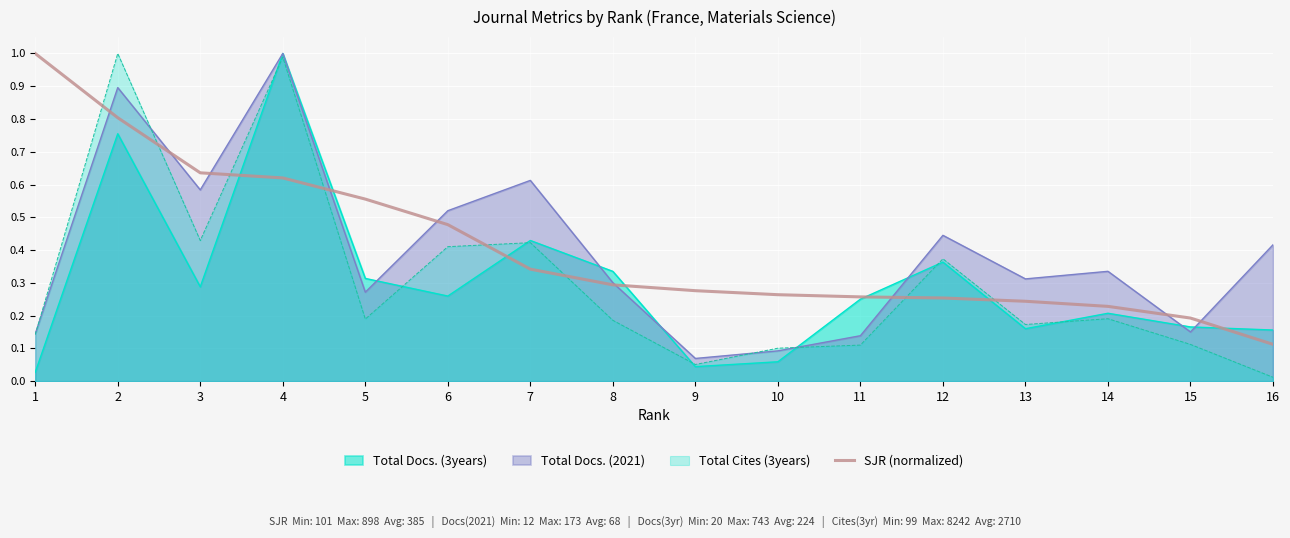

The SJR (normalized) series shows 0.4 at 5. True or false?

False